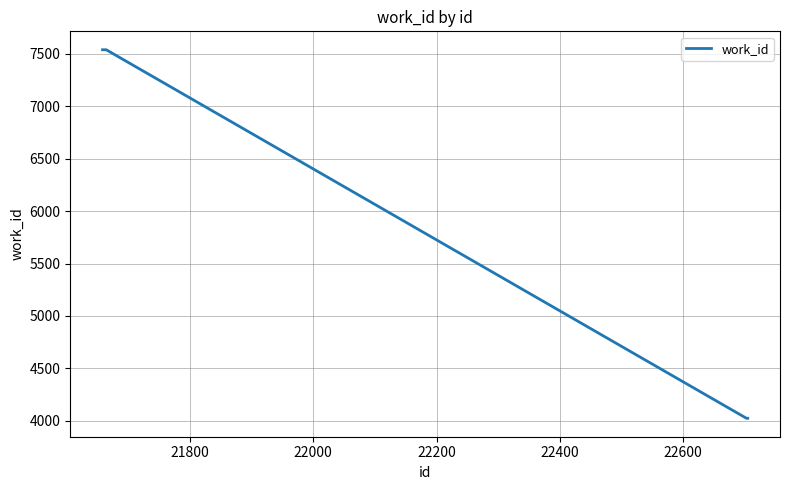

What is the smallest value displayed?

4024